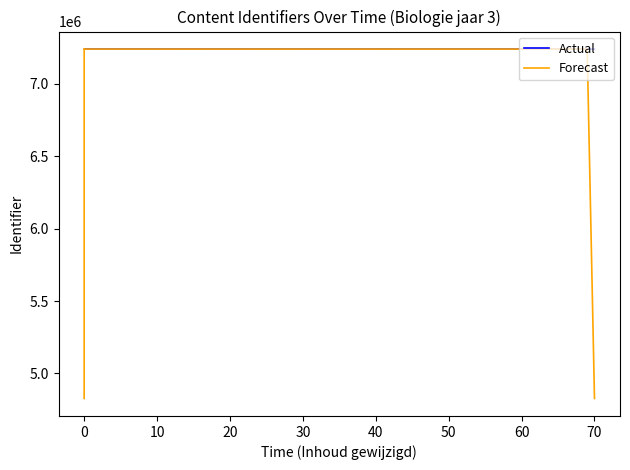

What are all the series names shown in the legend?

Actual, Forecast